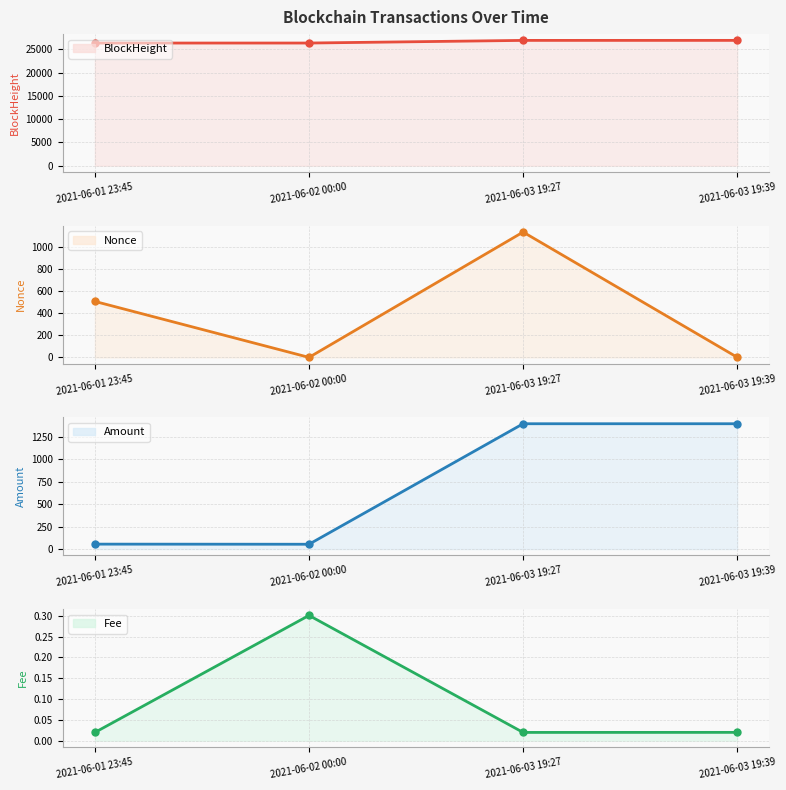

What are all the series names shown in the legend?

BlockHeight, Nonce, Amount, Fee